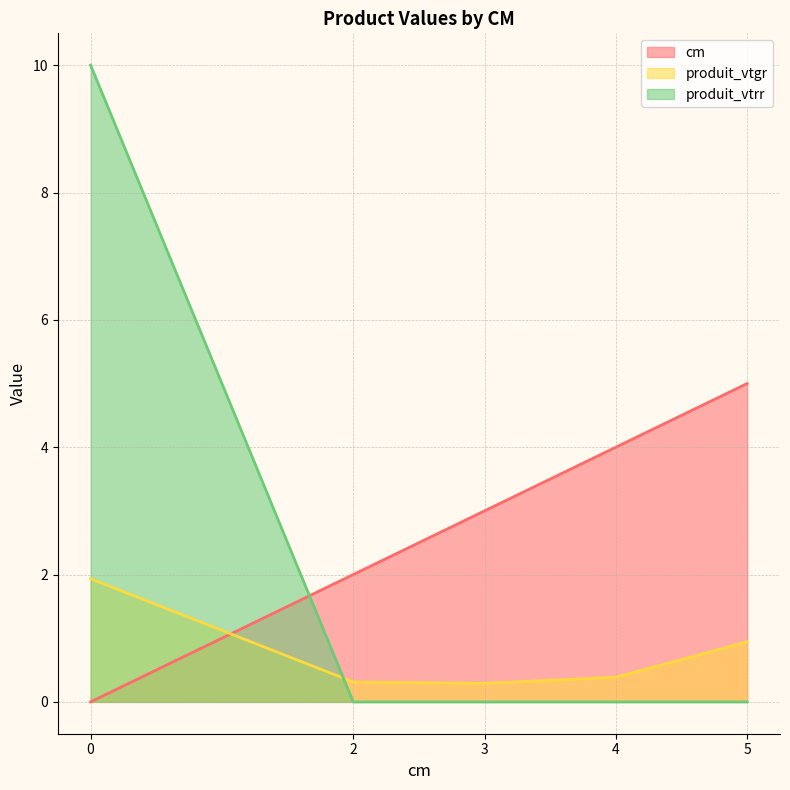

Between 0 and 2, which is larger?

2